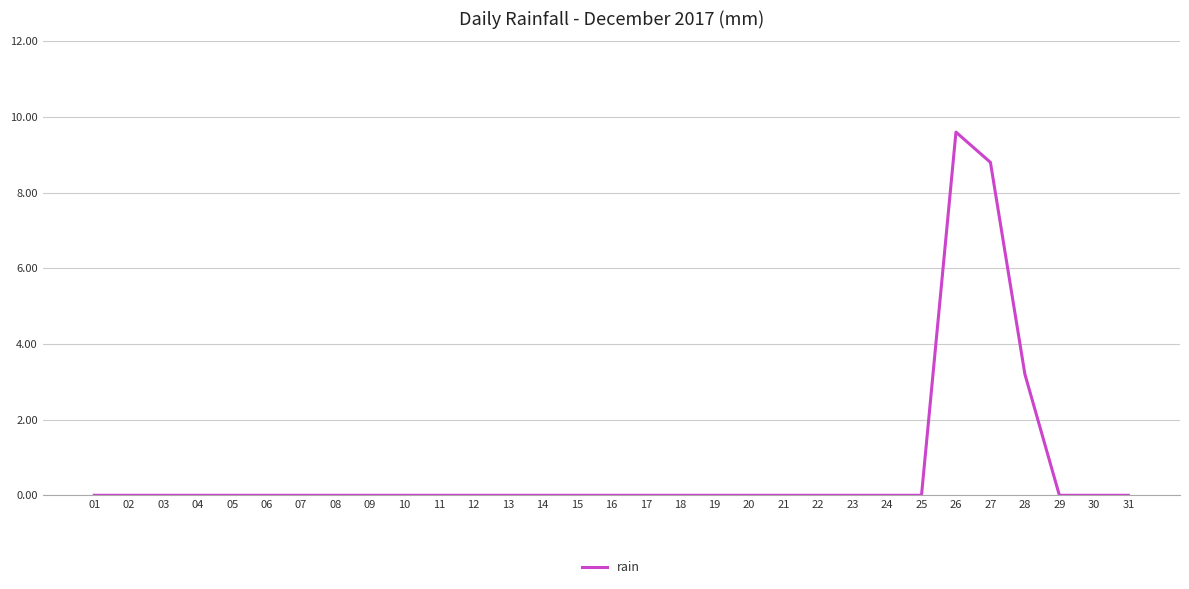

What is the difference between the maximum and minimum values?

9.6